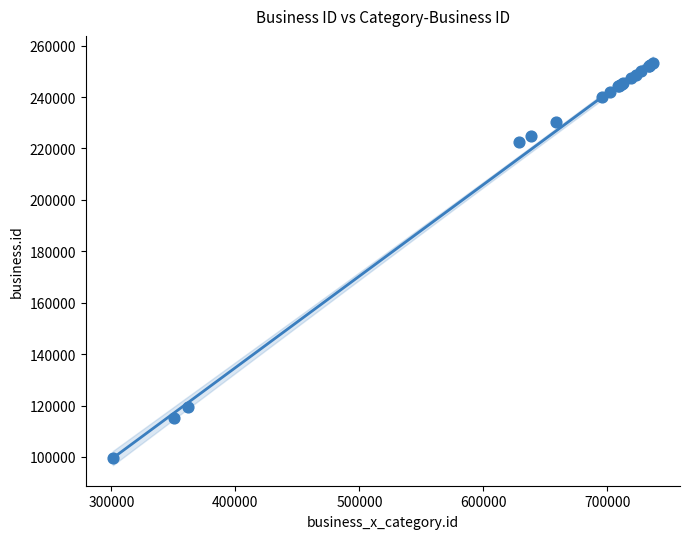

What Y value in the scatter plot is closest to 176394?

222621